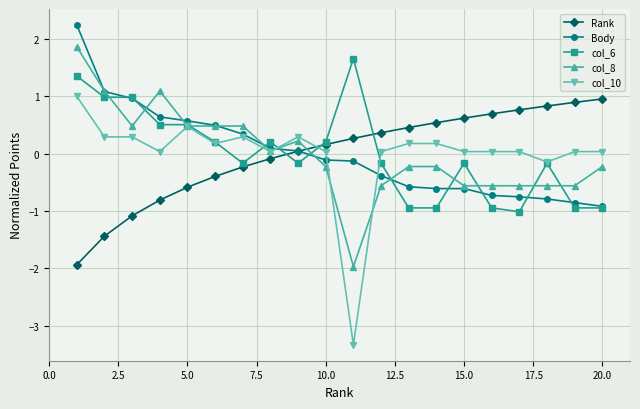

What is the maximum value for col_10?

1.0